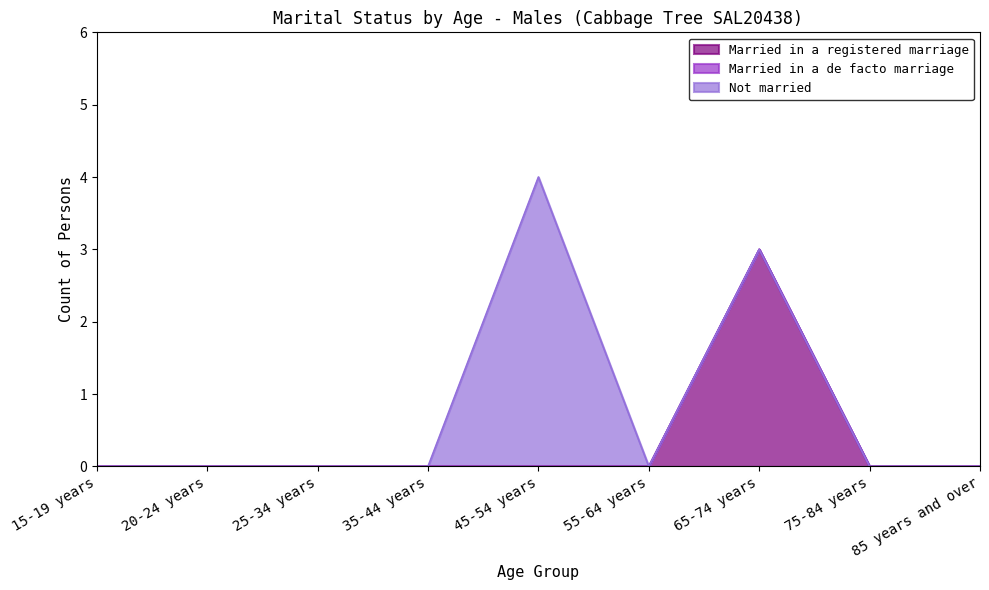

Reading left to right, transcribe all the data shown in this chart.

Married in a registered marriage: 15-19 years=0	20-24 years=0	25-34 years=0	35-44 years=0	45-54 years=0	55-64 years=0	65-74 years=3	75-84 years=0	85 years and over=0
Married in a de facto marriage: 15-19 years=0	20-24 years=0	25-34 years=0	35-44 years=0	45-54 years=0	55-64 years=0	65-74 years=0	75-84 years=0	85 years and over=0
Not married: 15-19 years=0	20-24 years=0	25-34 years=0	35-44 years=0	45-54 years=4	55-64 years=0	65-74 years=0	75-84 years=0	85 years and over=0